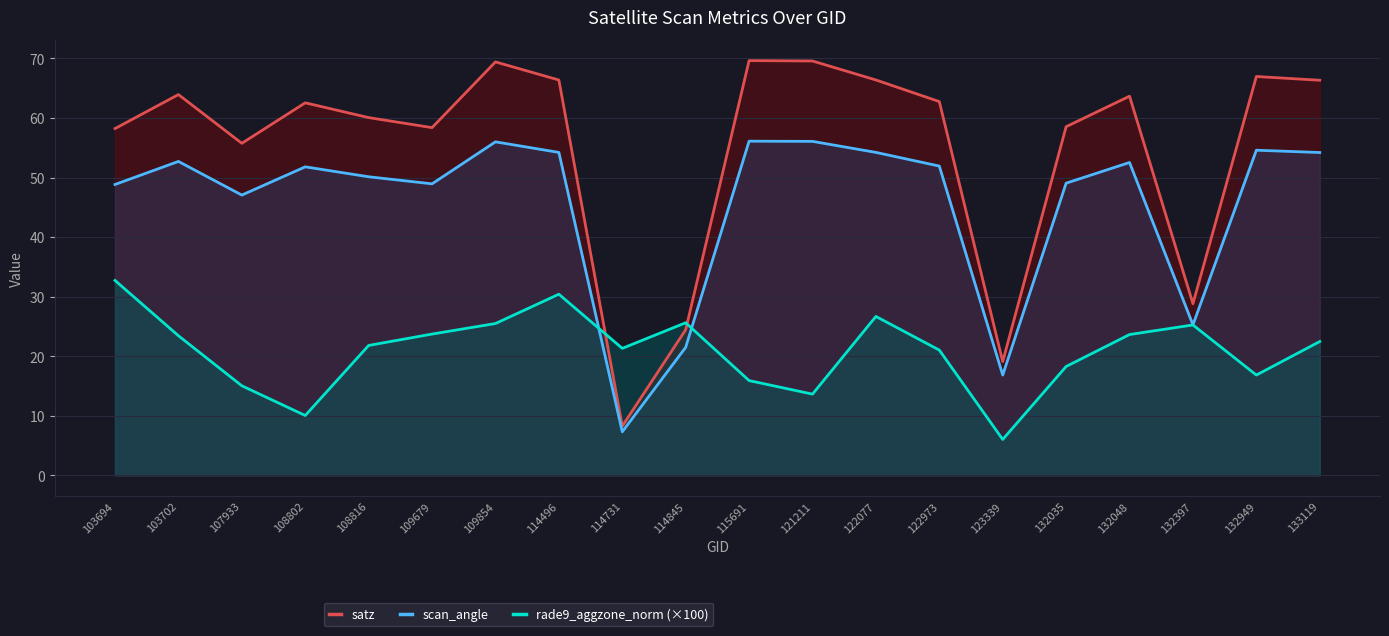

What is the greatest value displayed?

69.6